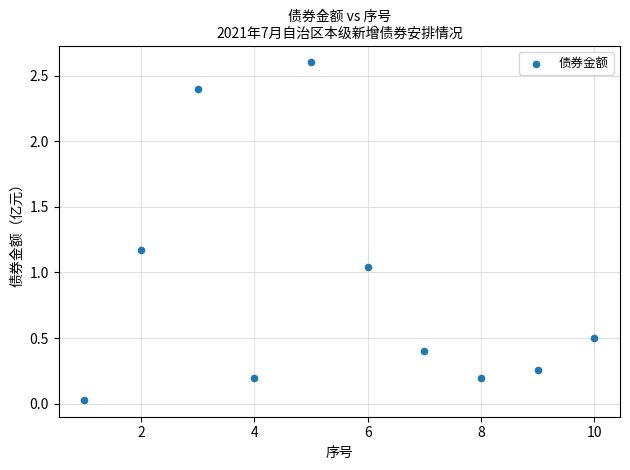

What is the average Y value?

0.9